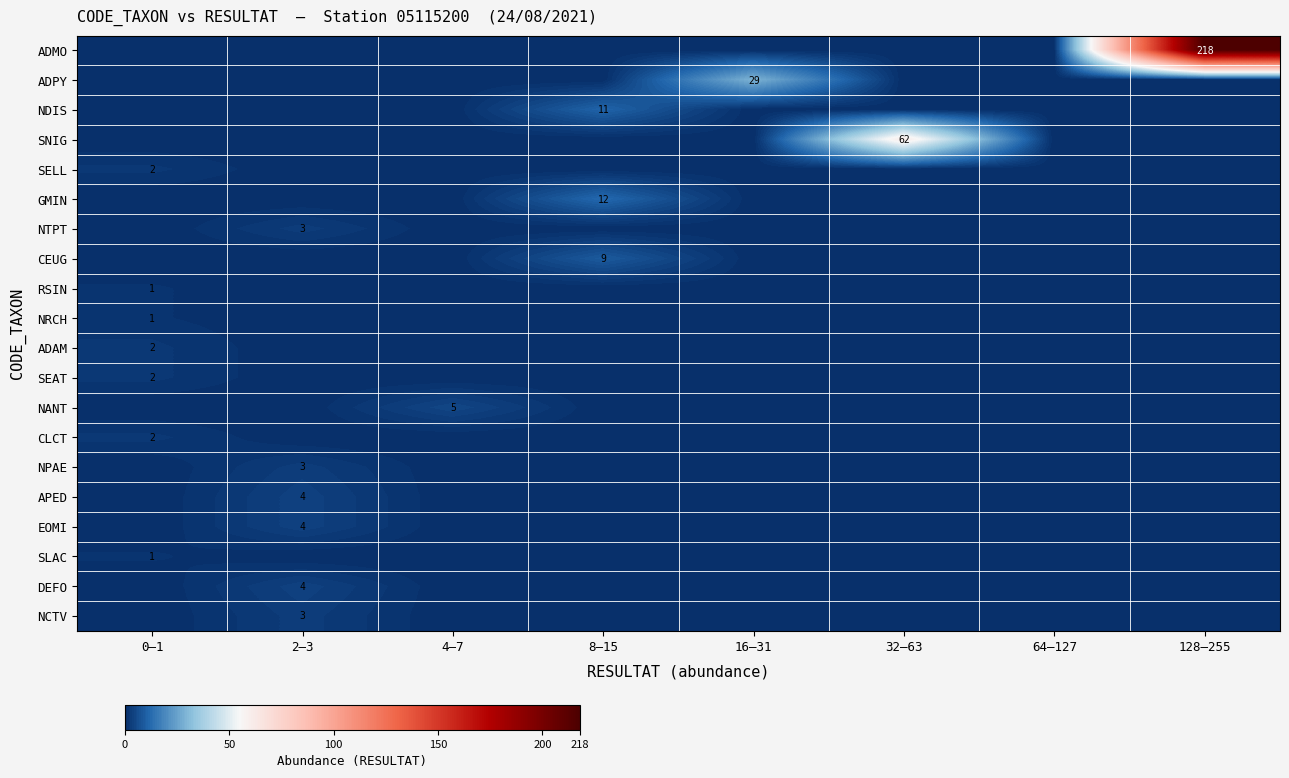

Which has a higher value, 16–31 or 2–3?

16–31